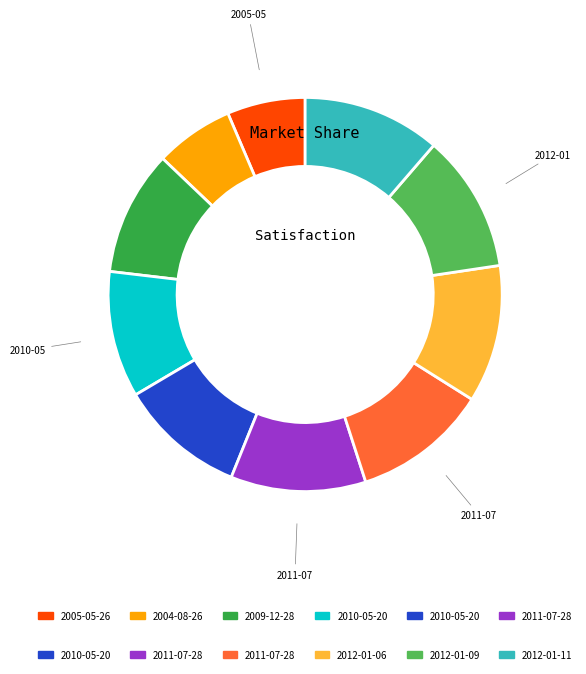

Is there a majority slice in this chart?

No